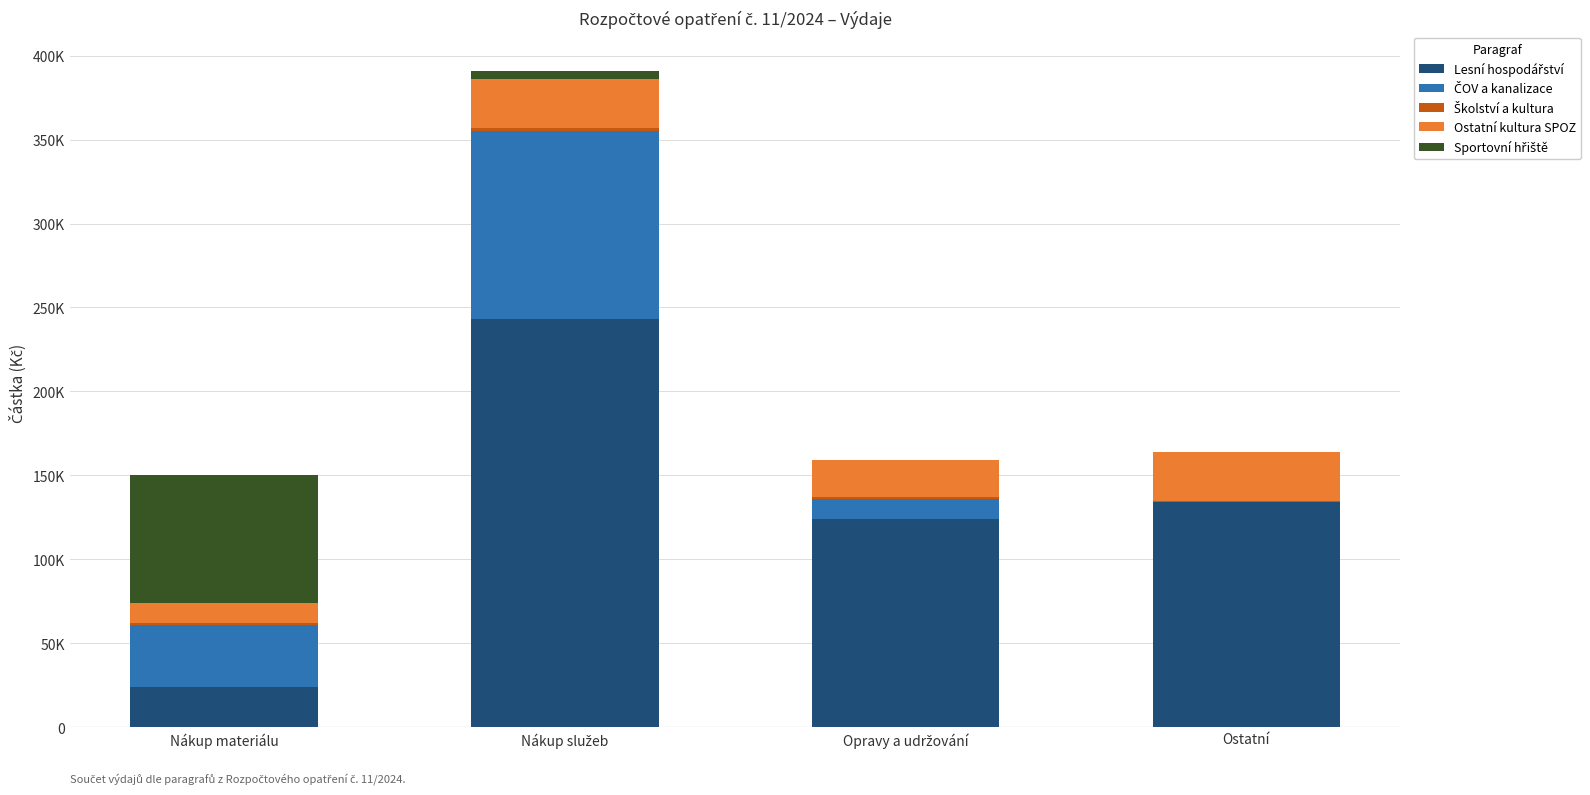

Which series changed the most between Nákup materiálu and Nákup služeb?

Lesní hospodářství